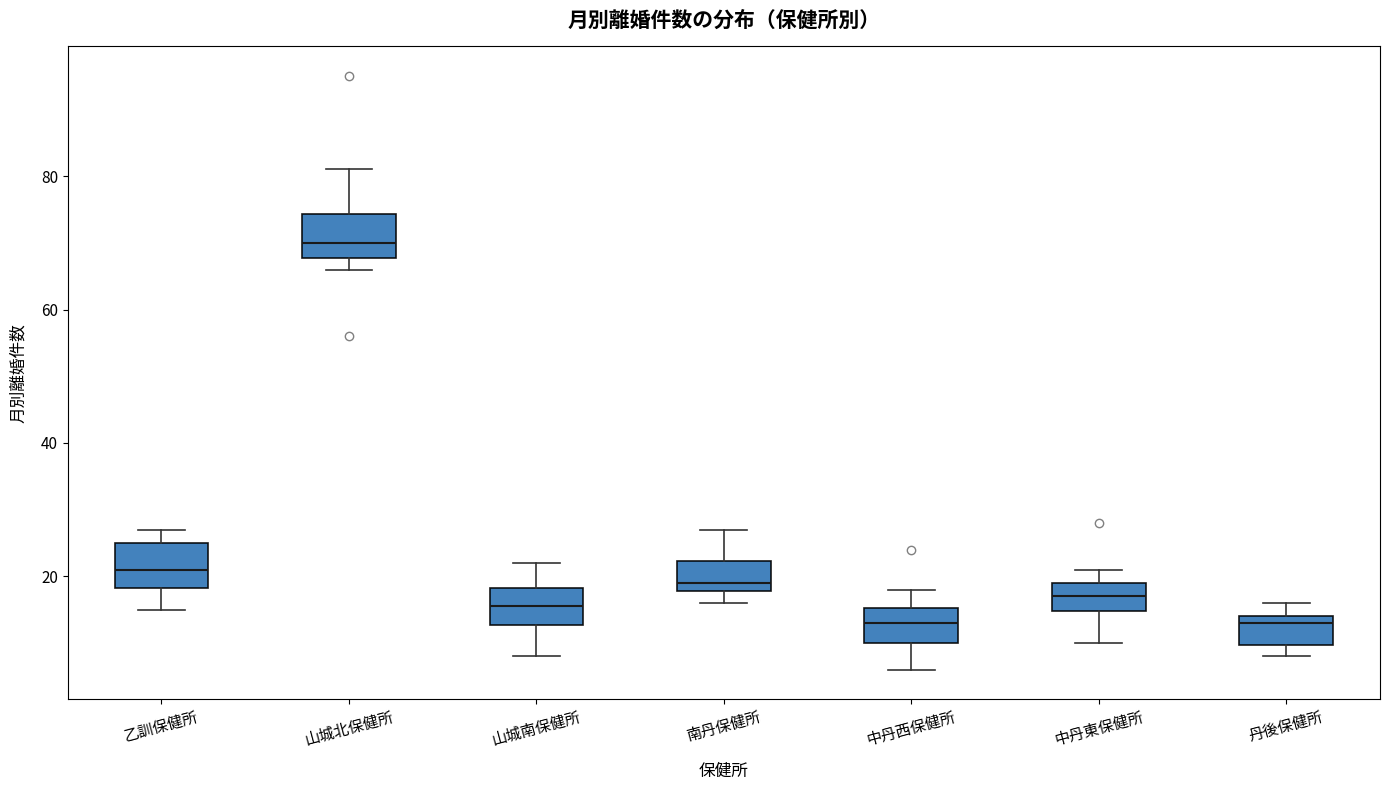

Reading left to right, read every box against the y-axis: the position of its median line, the range the box covers, and the ends of its whiskers. The values are not printed on the chart, so give them approximately, as read against the axis.

乙訓保健所: median 22, box 18 to 26, whiskers 16 to 28
山城北保健所: median 70, box 68 to 74, whiskers 66 to 82
山城南保健所: median 16, box 12 to 18, whiskers 8 to 22
南丹保健所: median 20, box 18 to 22, whiskers 16 to 28
中丹西保健所: median 14, box 10 to 16, whiskers 6 to 18
中丹東保健所: median 18, box 14 to 20, whiskers 10 to 22
丹後保健所: median 14 (just below the box's upper edge), box 10 to 14, whiskers 8 to 16